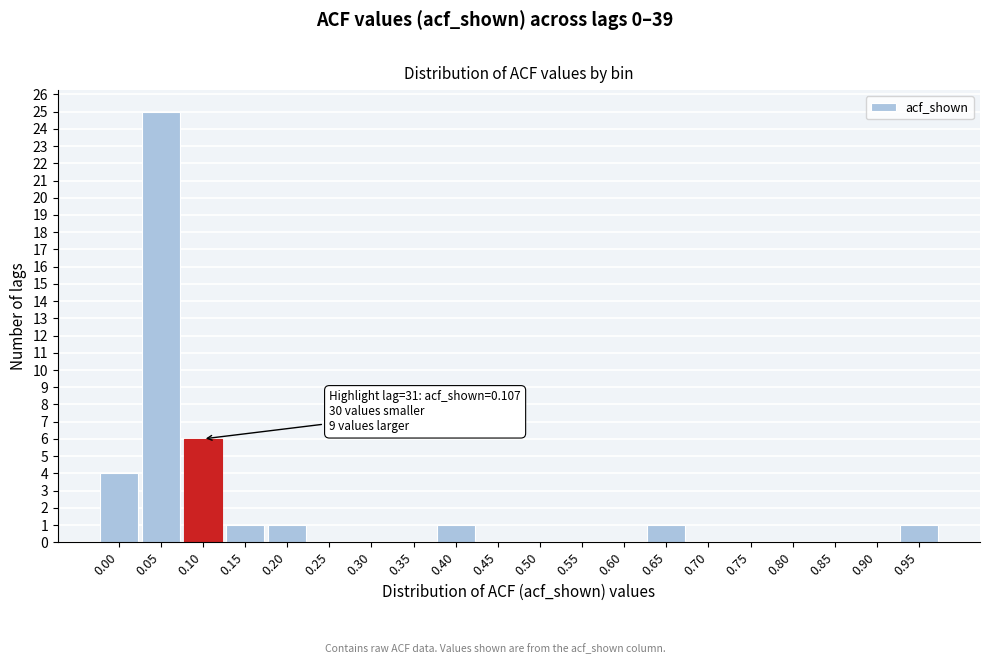

Reading left to right, what are all the values shown in this chart?

0.00=4	0.05=25	0.10=6	0.15=1	0.20=1	0.25=0	0.30=0	0.35=0	0.40=1	0.45=0	0.50=0	0.55=0	0.60=0	0.65=1	0.70=0	0.75=0	0.80=0	0.85=0	0.90=0	0.95=1